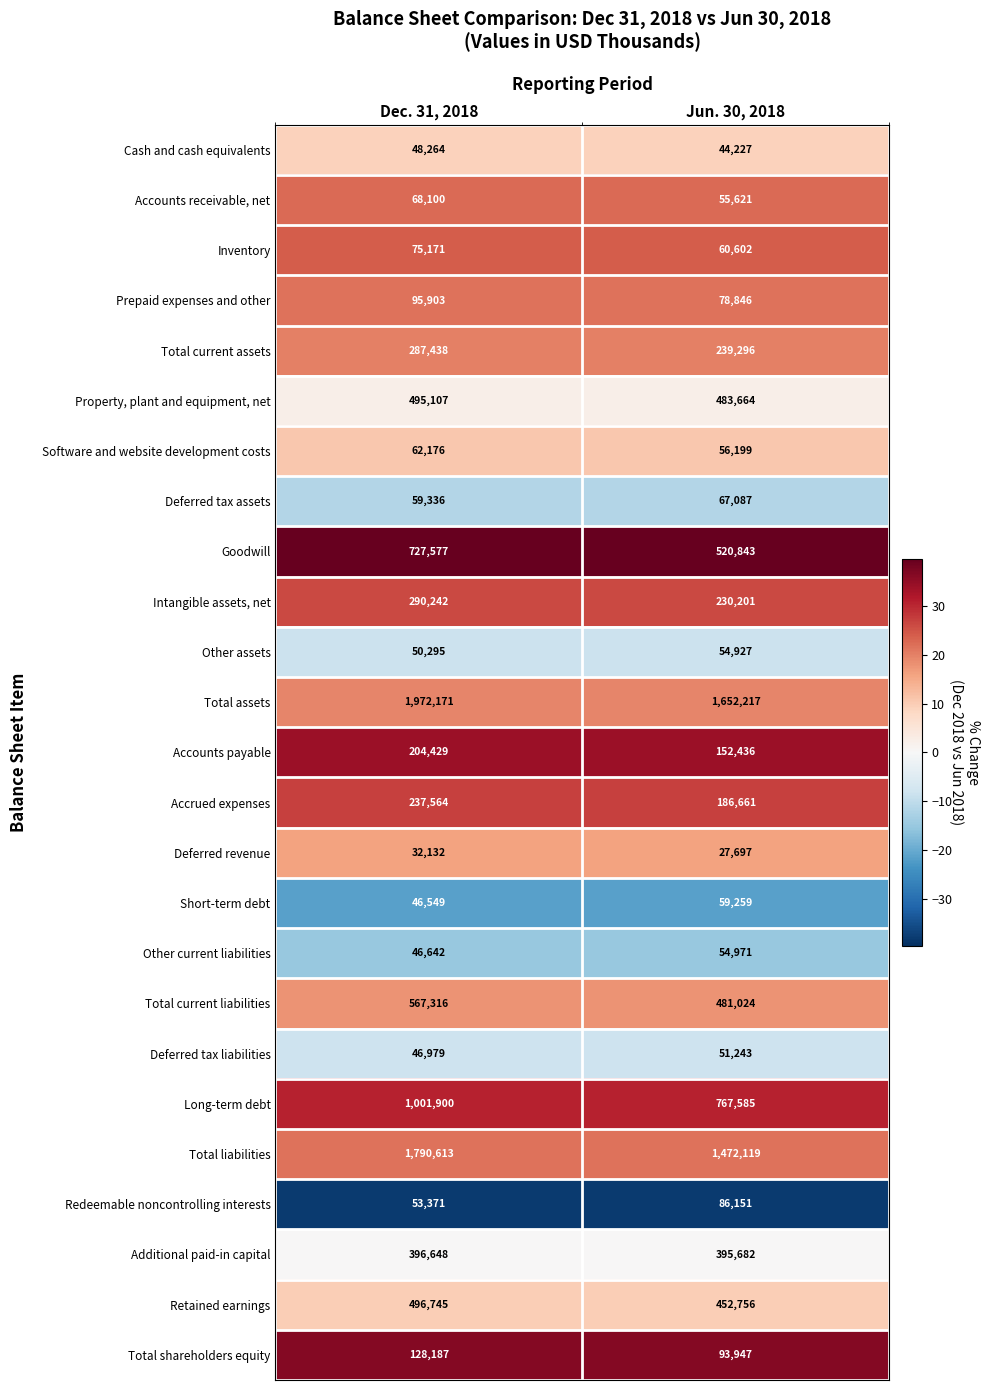

At which category is the sum across all series the highest?

Dec. 31, 2018